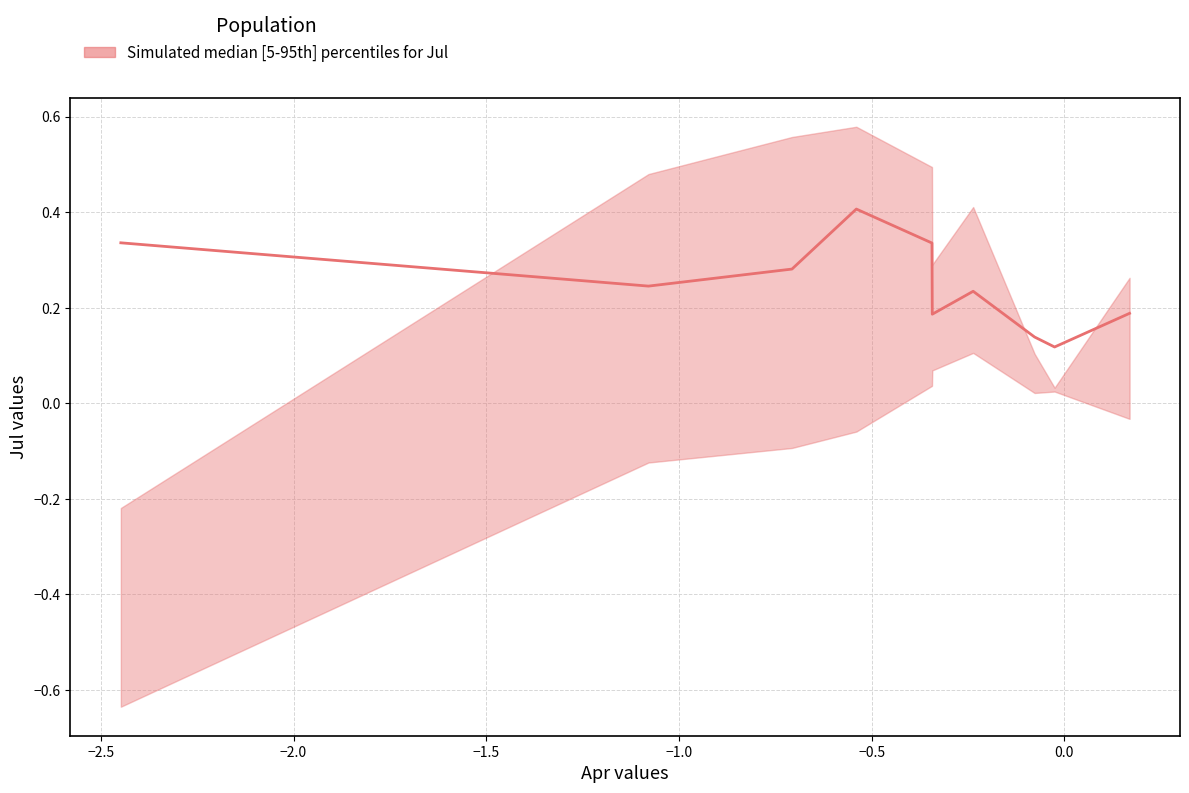

Does the chart have visible grid lines?

Yes